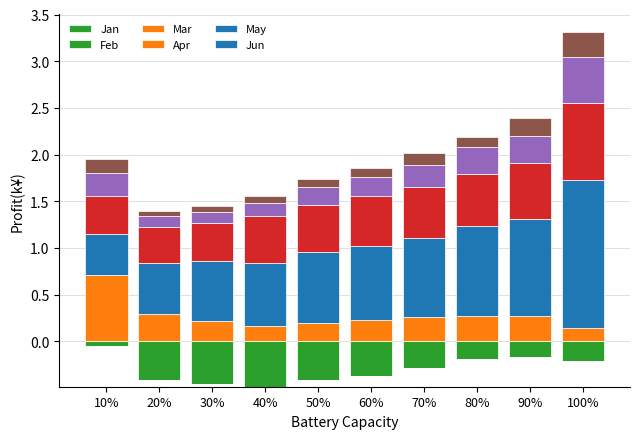

How many bars are there in total?

60